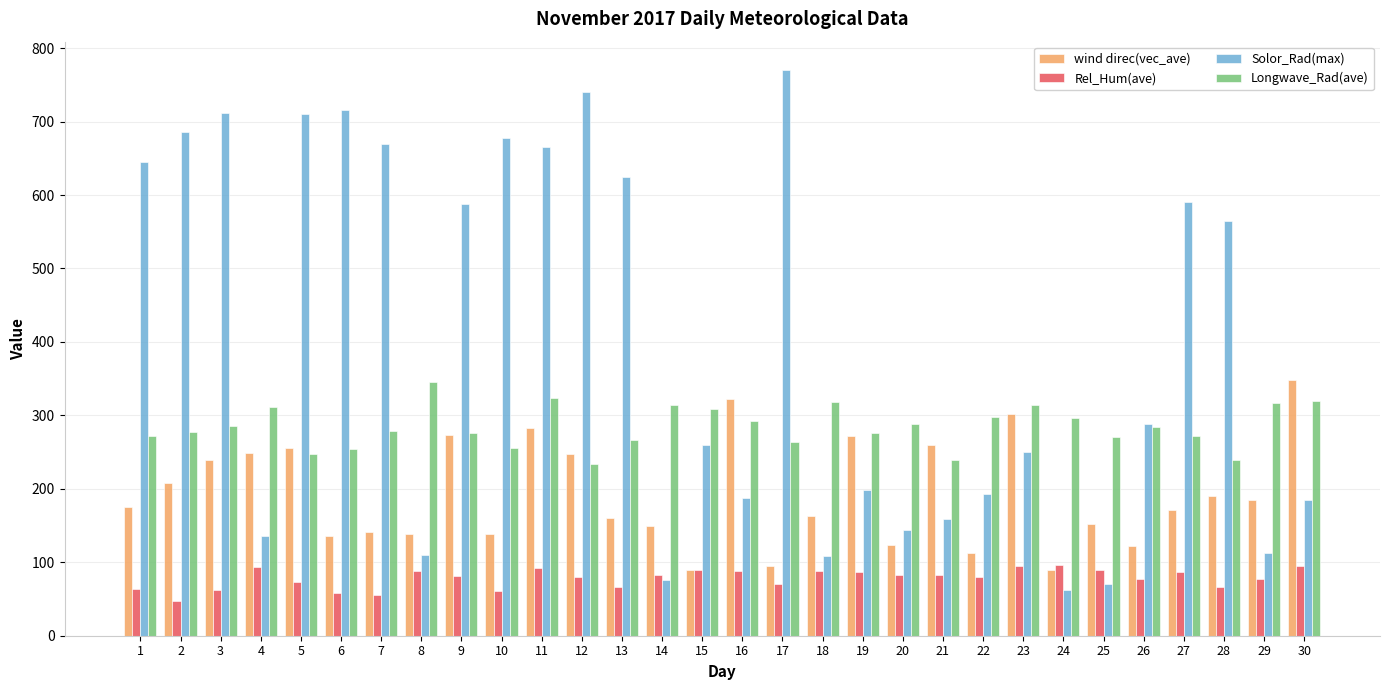

The value of Solor_Rad(max) at 10 is 251.9. True or false?

False